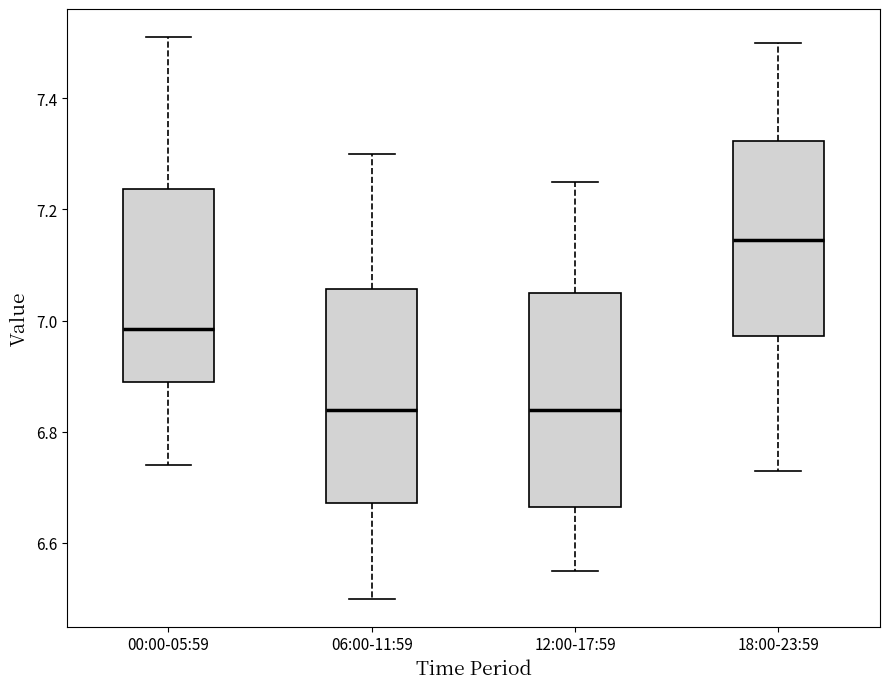

Which box has the highest median line?

18:00-23:59